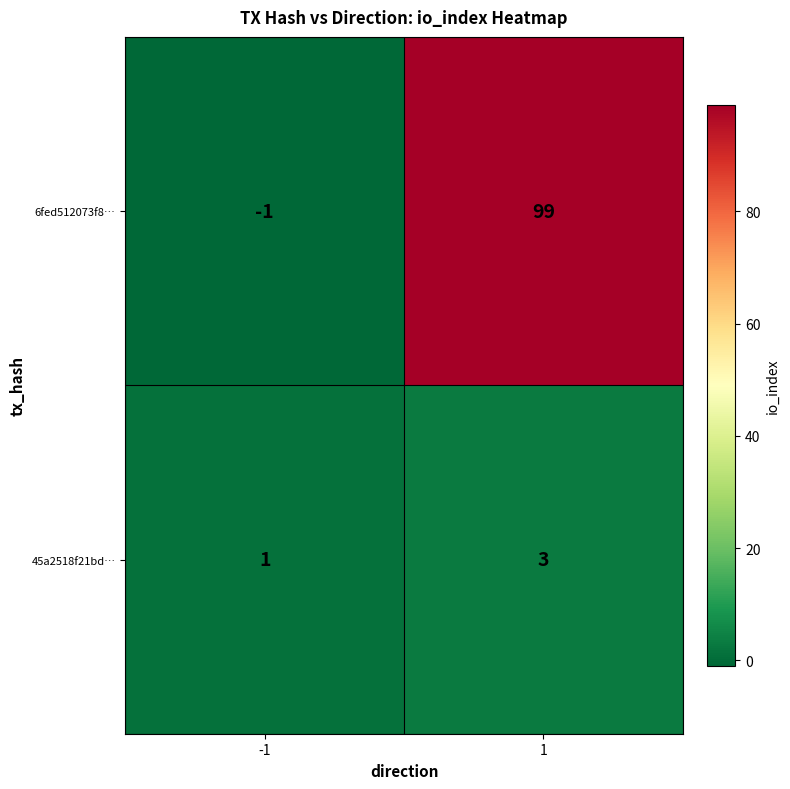

What is the difference between the 6fed512073f8… values at 1 and -1?

100